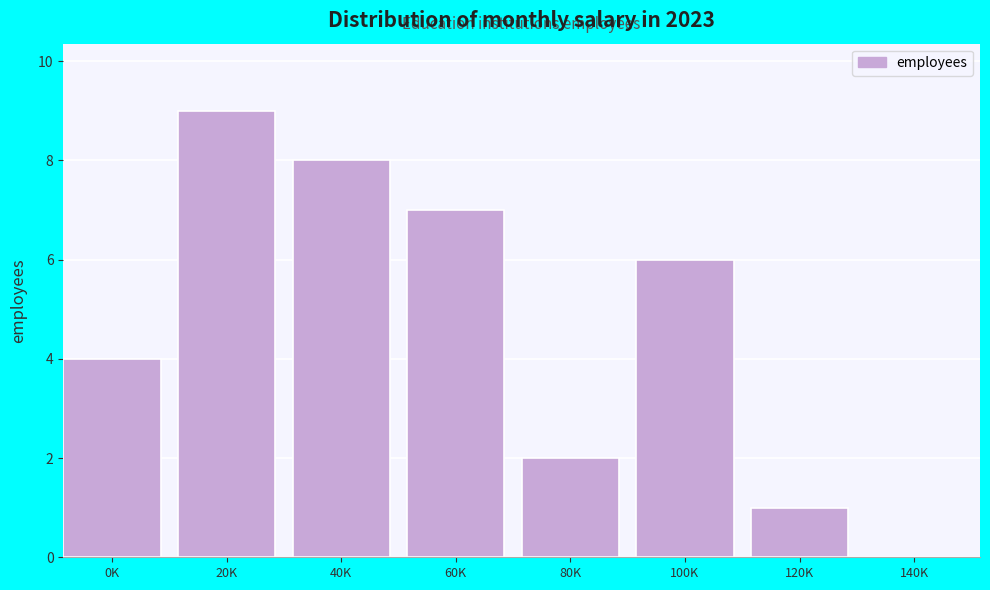

Reading right to left, extract all data points from this chart.

140K=0	120K=1	100K=6	80K=2	60K=7	40K=8	20K=9	0K=4